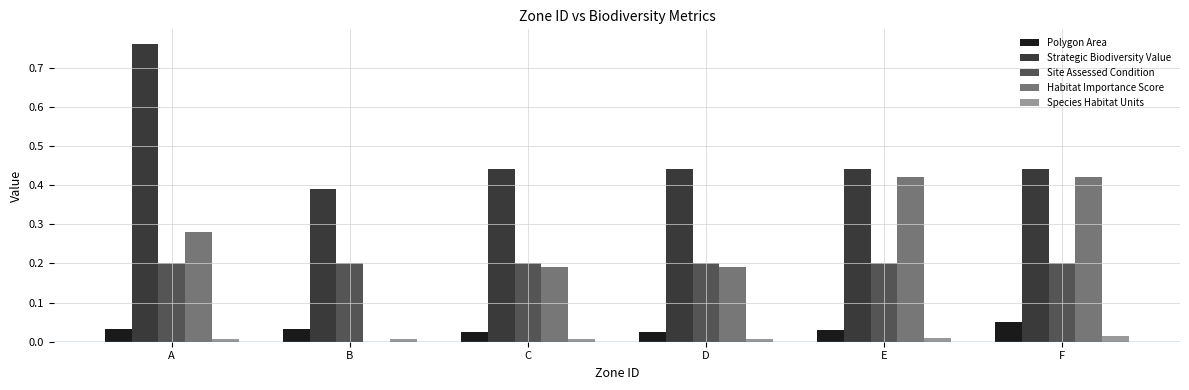

Is the value of Species Habitat Units at F greater than the value of Strategic Biodiversity Value at C?

No